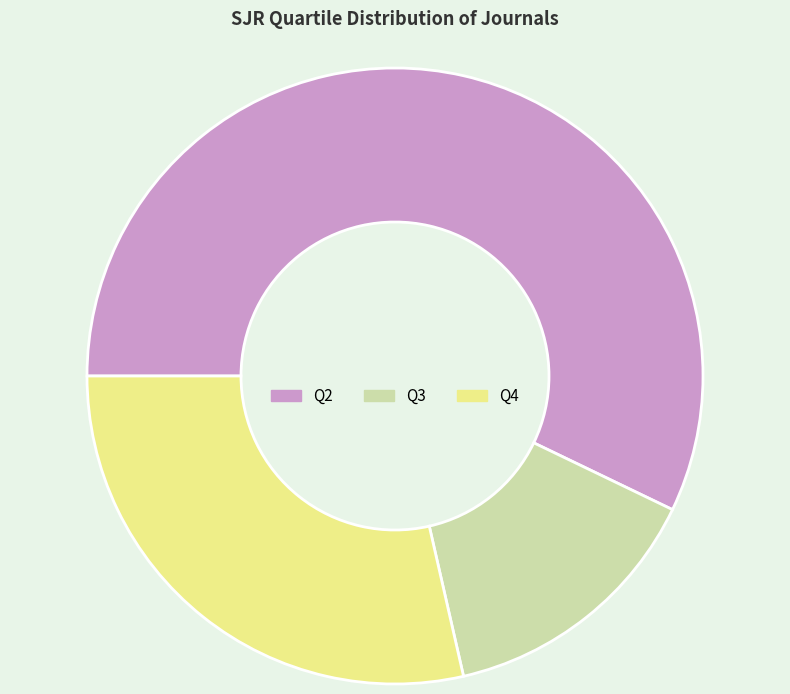

What is the largest slice in the pie chart?

Q2